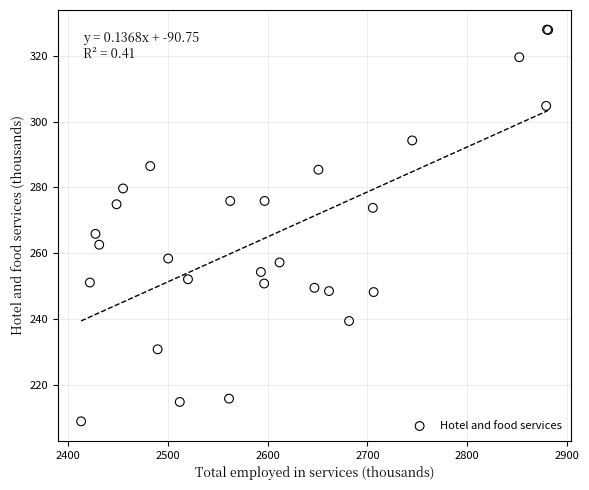

What Y value in the scatter plot is closest to 268?

265.9